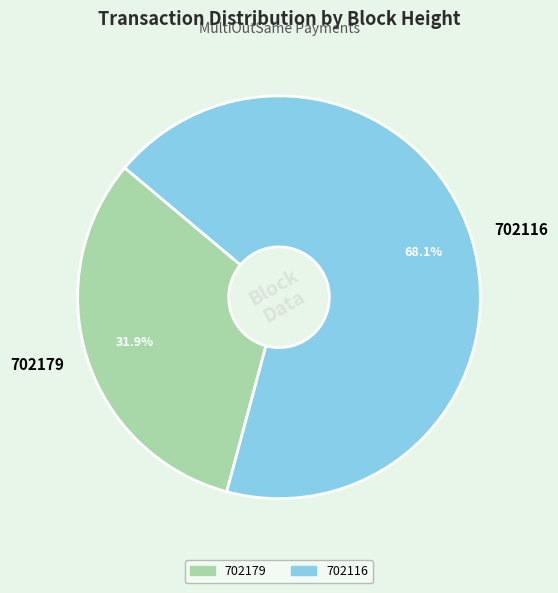

Which slice is the smallest?

702179